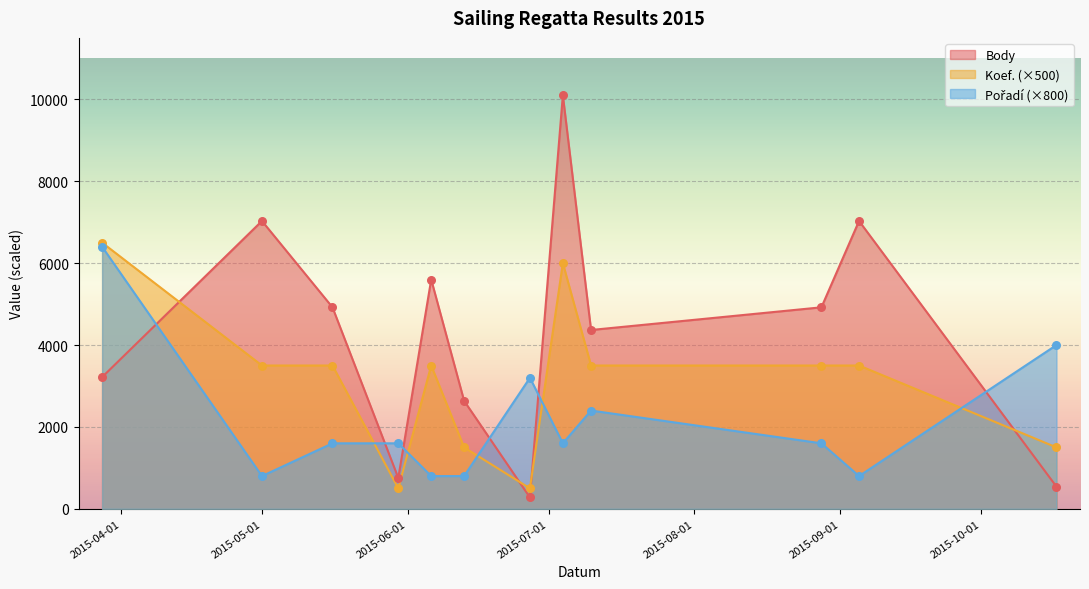

At which category is the sum across all series the highest?

2015-07-04